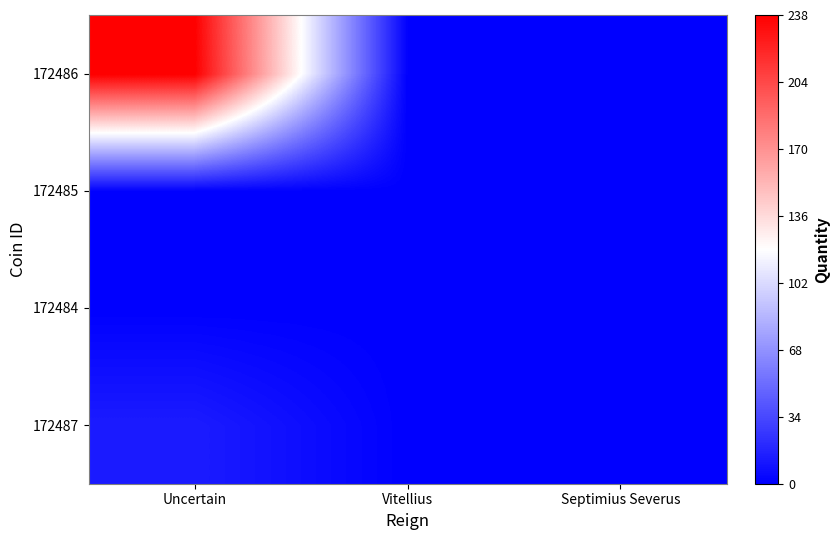

What is the spread (max minus min) of values at Uncertain?

238